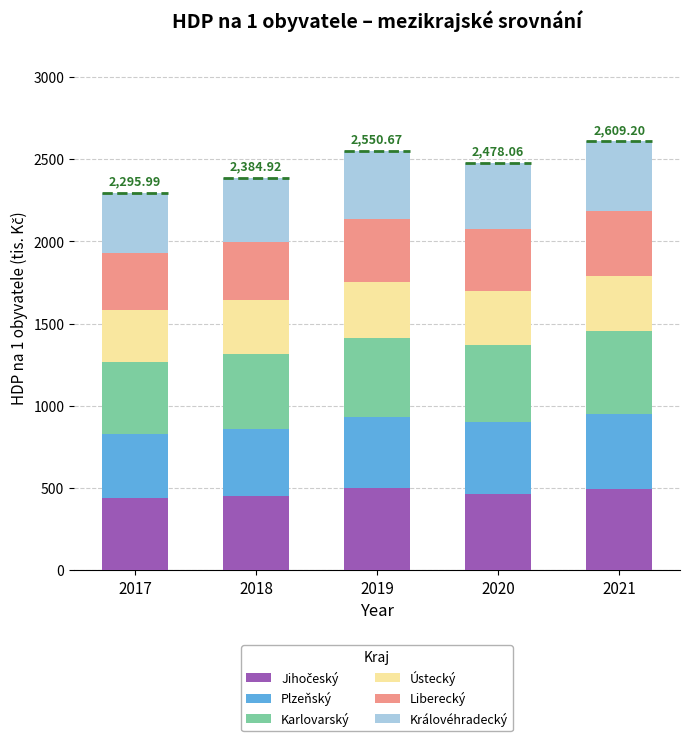

What is the total value across all series at 2020?

2478.1